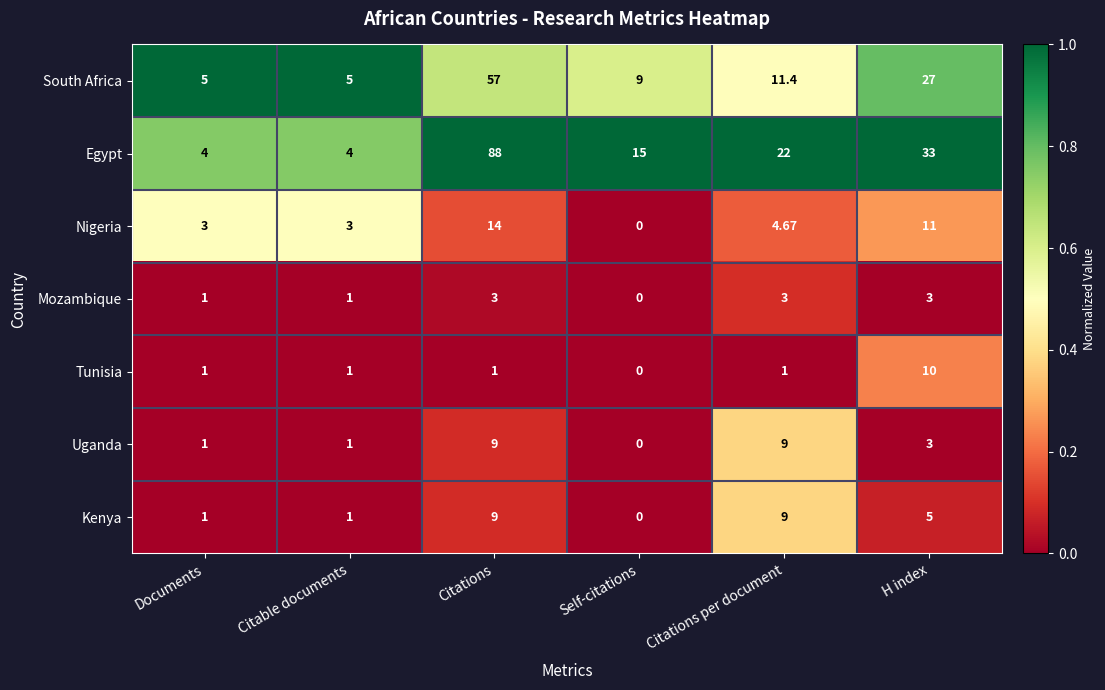

Count the number of data series in this chart.

7